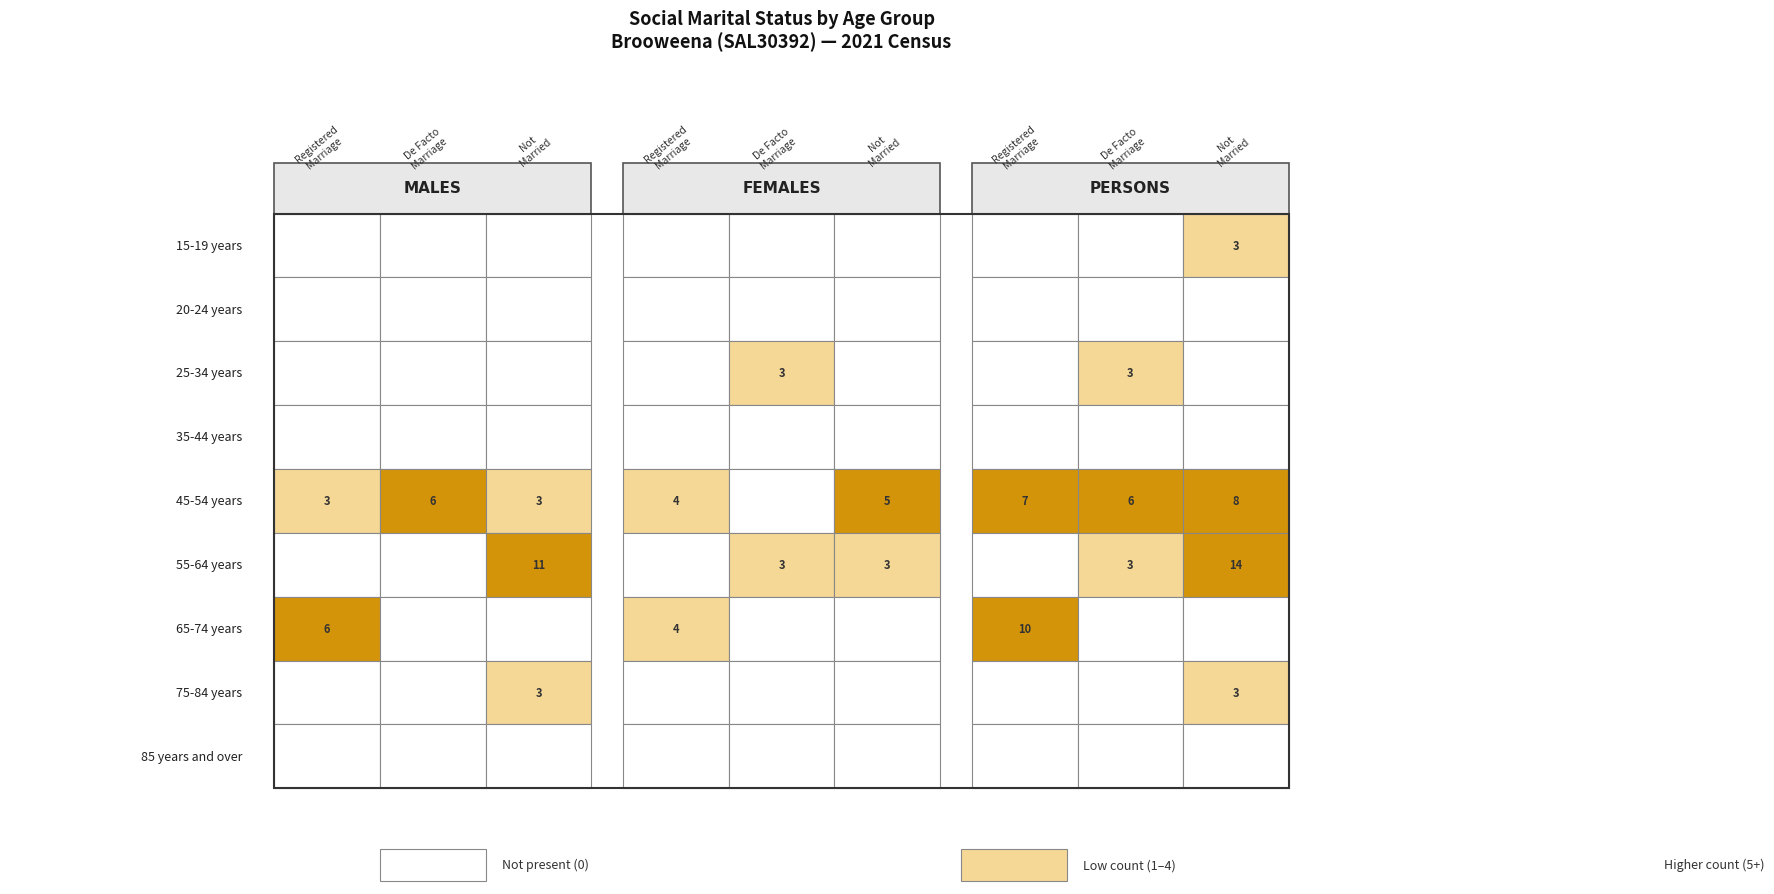

What is the difference between the maximum and second lowest values in the 65-74 years series?

6